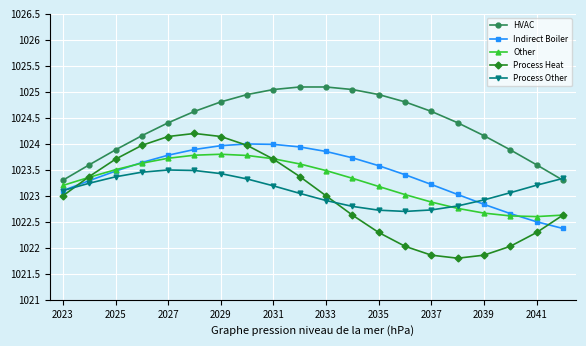

What is the value of the Process Heat point at the 5th from the left?

1024.1